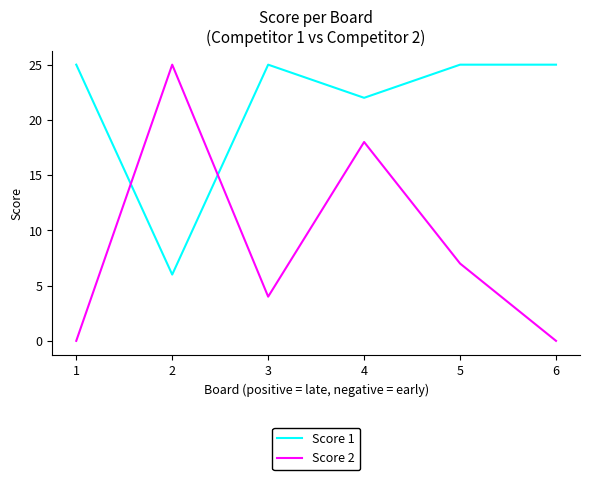

At how many categories does at least one series exceed 13?

6